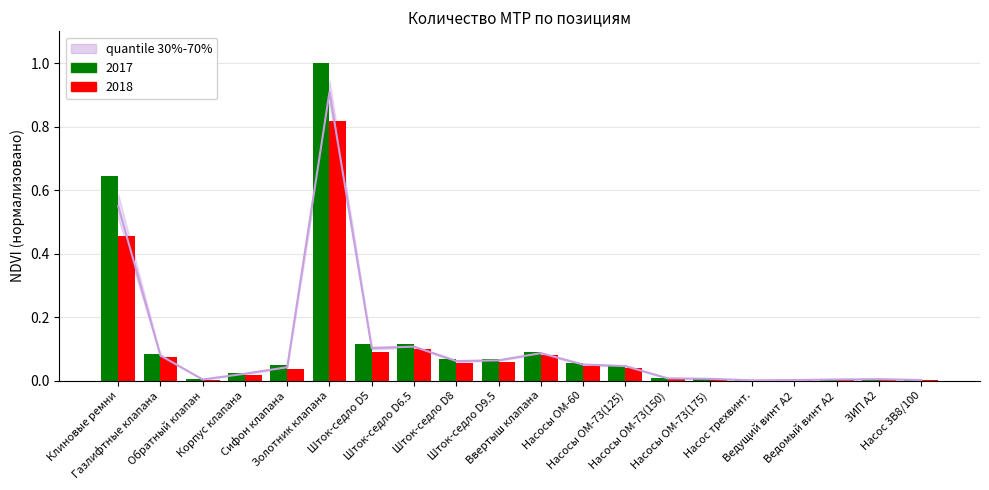

Between Шток-седло D8 and Насосы OM-60, which is larger?

Шток-седло D8